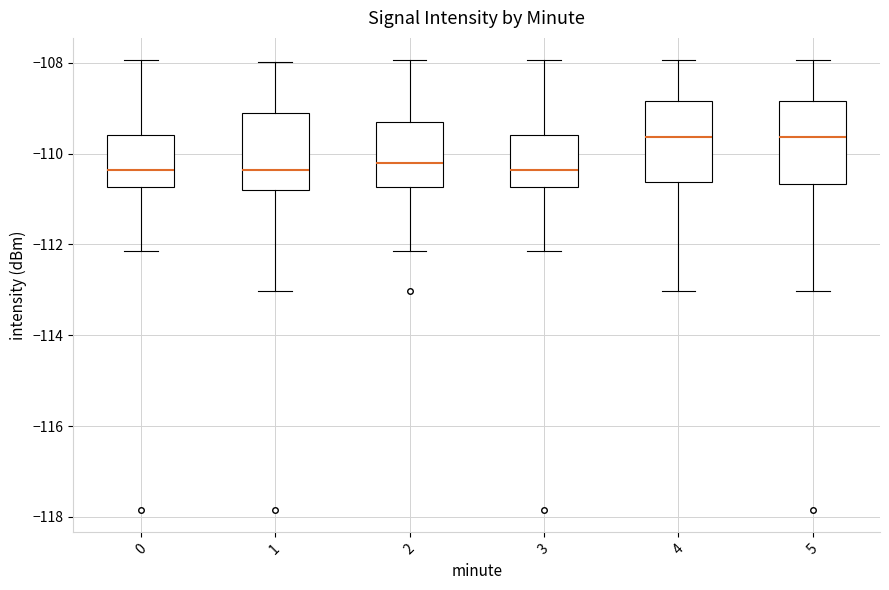

Where does the lower whisker of the box at x = 1 end on the y-axis? The values are not printed on the chart, so give them approximately, as read against the axis.

-113.0